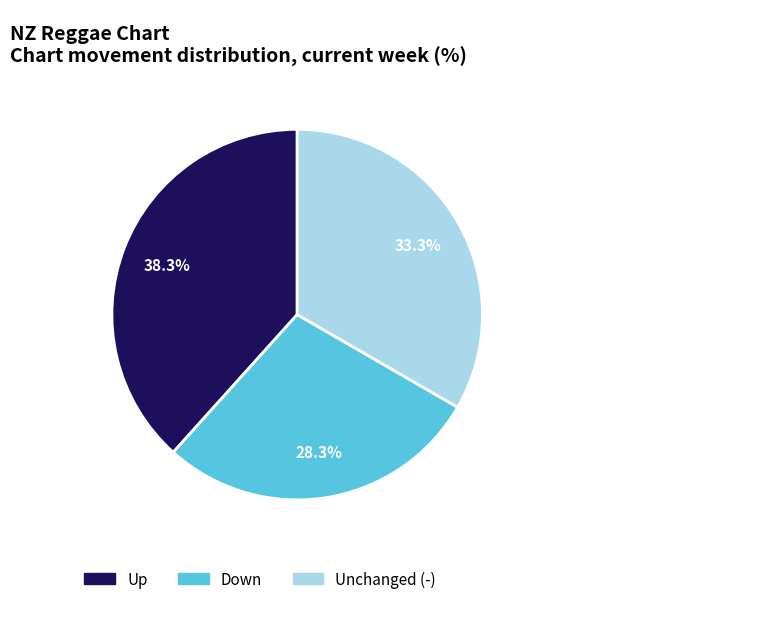

To the nearest percent, what is the average slice percentage?

33%